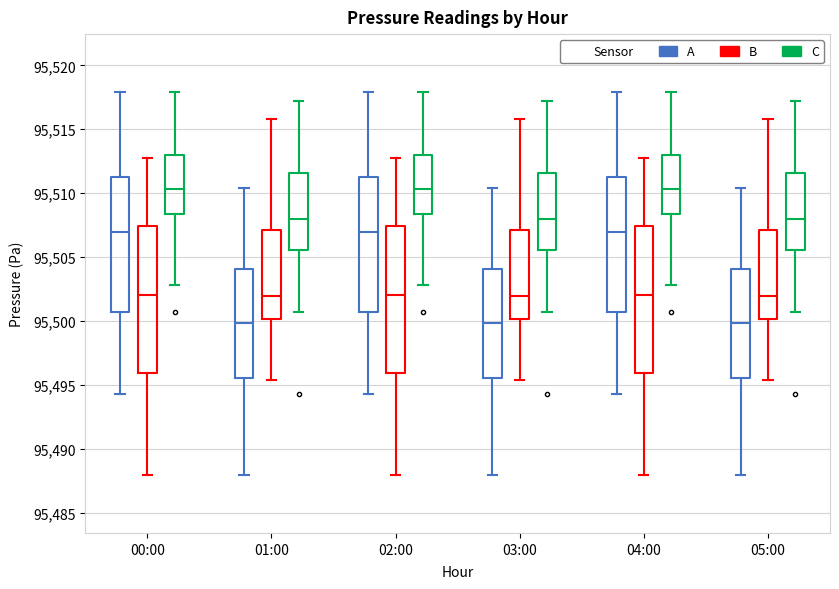

Where is the lower edge of the box for 00:00 (B) on the y-axis? The values are not printed on the chart, so give them approximately, as read against the axis.

95496.0